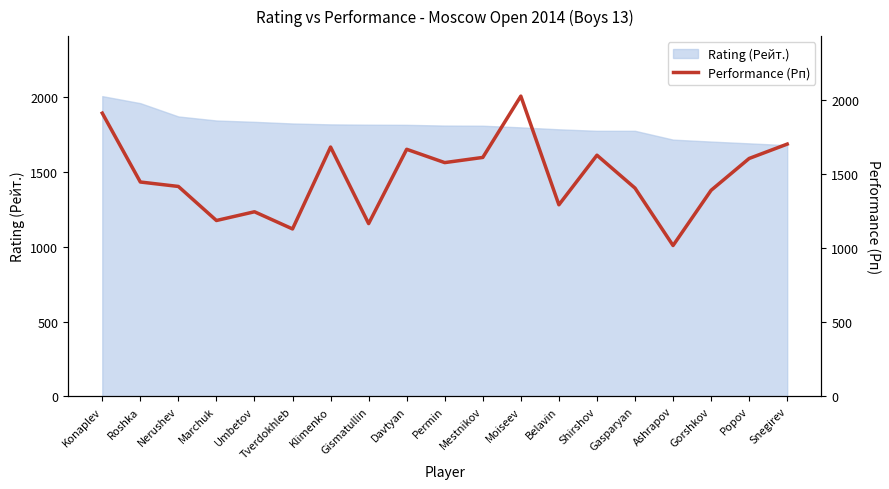

What is the minimum value shown in the chart?

1018